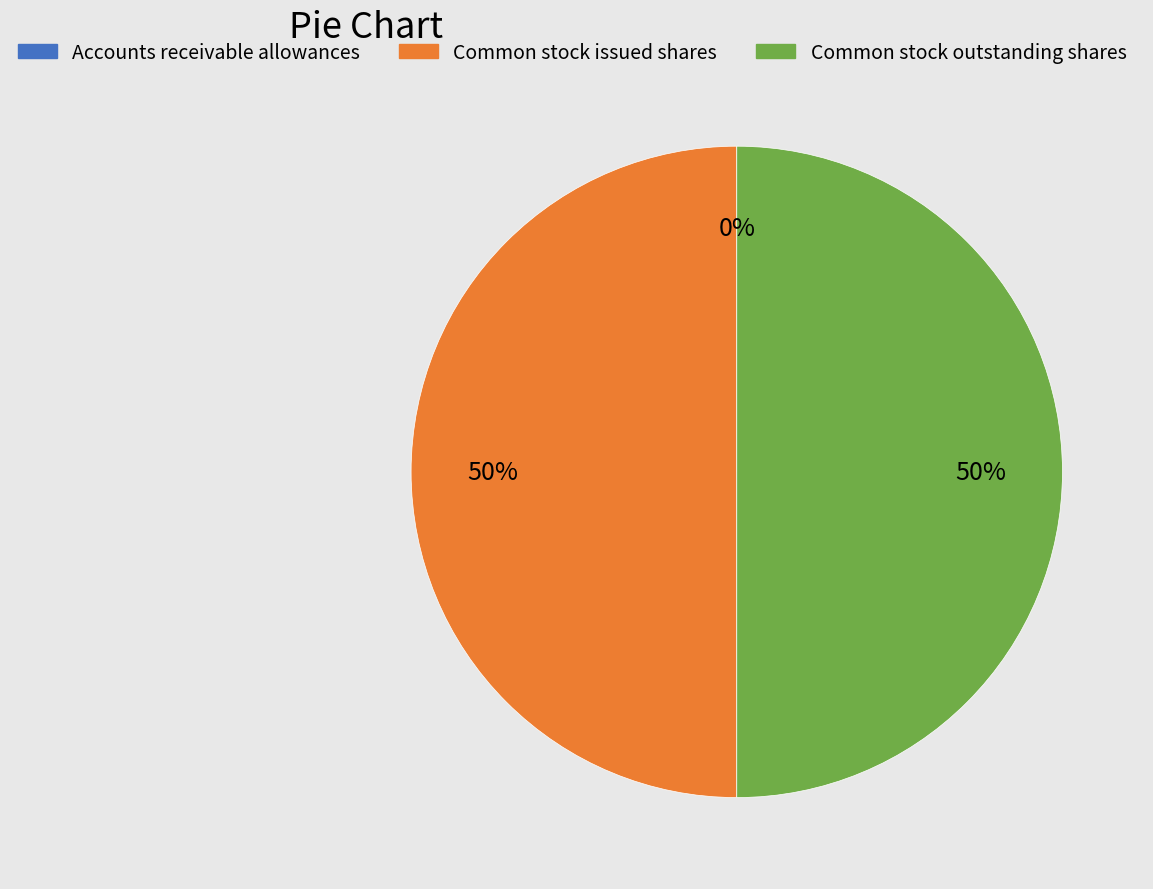

Is it true that Common stock outstanding shares is 50% of the pie?

True